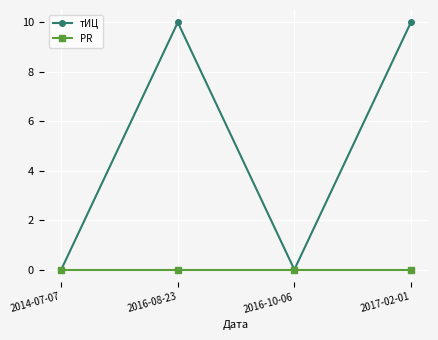

Reading left to right, list all the values displayed in this chart.

тИЦ: 0	10	0	10
PR: 0	0	0	0